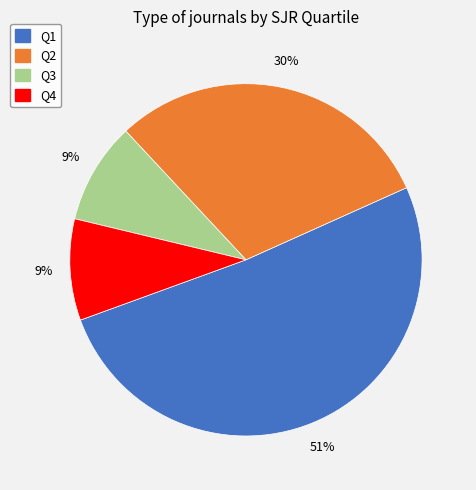

Do Q4 and Q1 together represent more than half of the pie?

Yes